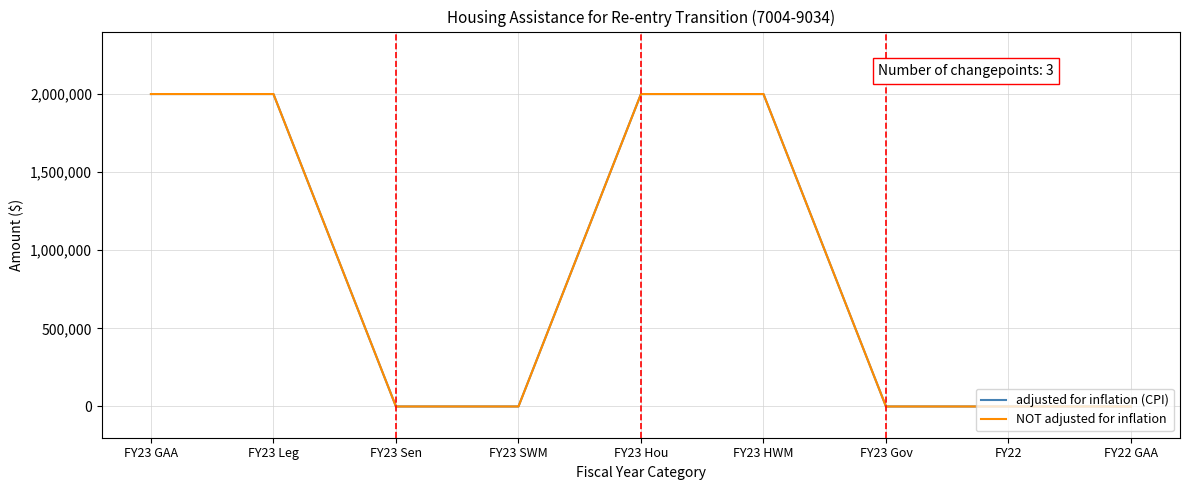

Is it true that adjusted for inflation (CPI) equals -723584 at FY22 GAA?

False